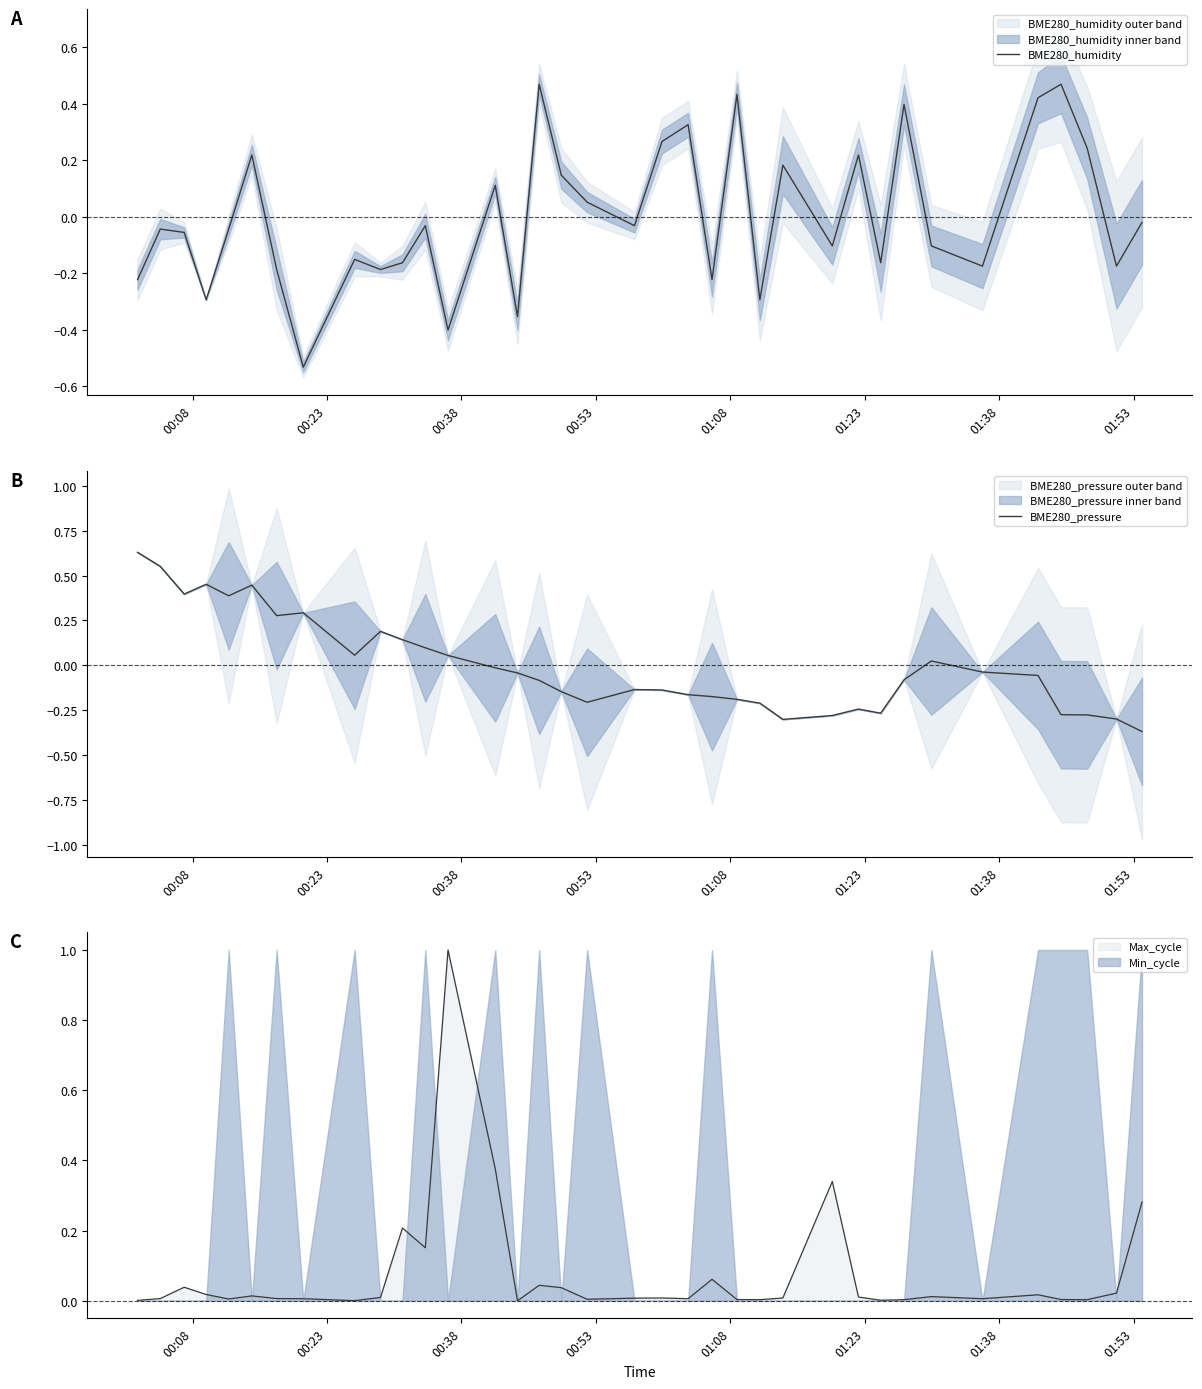

What is the difference between the maximum and second lowest values in the BME280_humidity series?

0.9